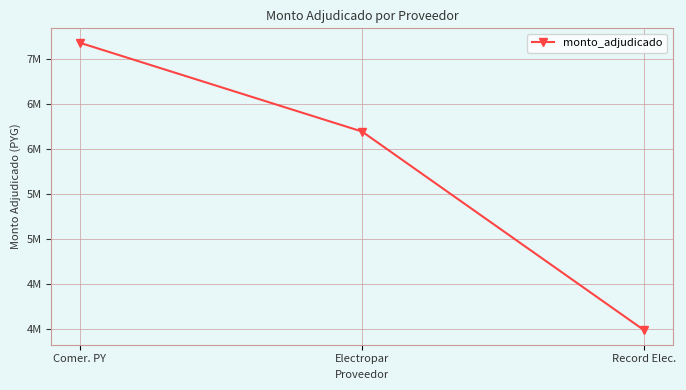

Where does the data first go above 6191486?

Comer. PY